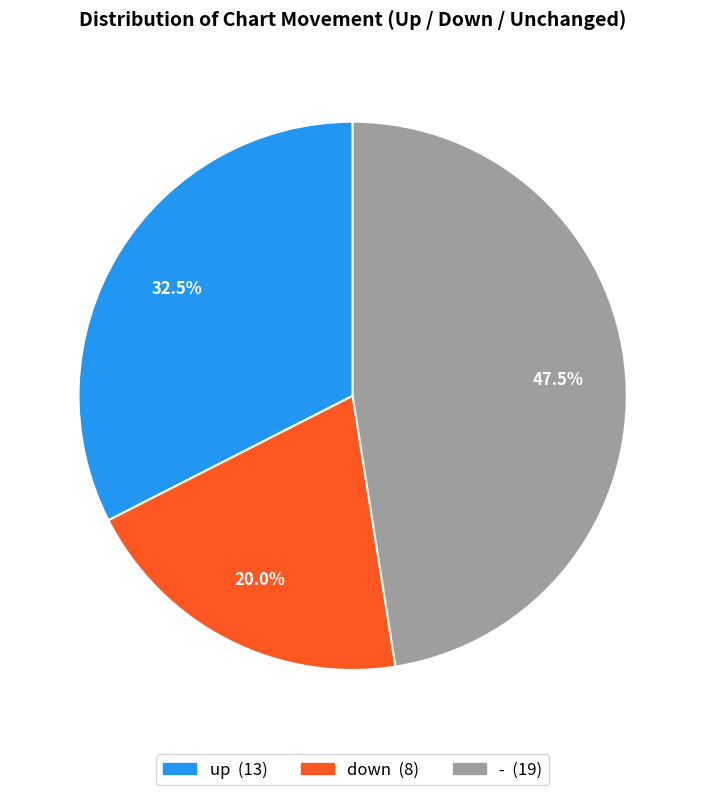

Approximately how many times larger is the value at - compared to down?

2.4